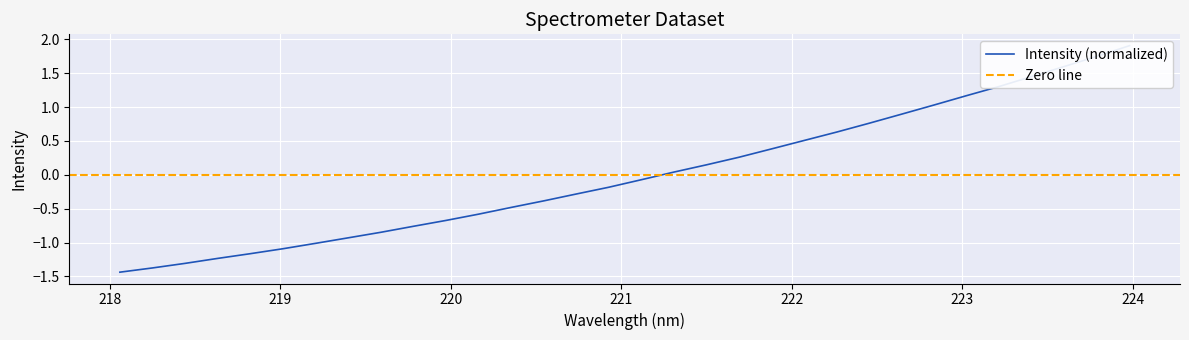

How many data points are above 0?

15